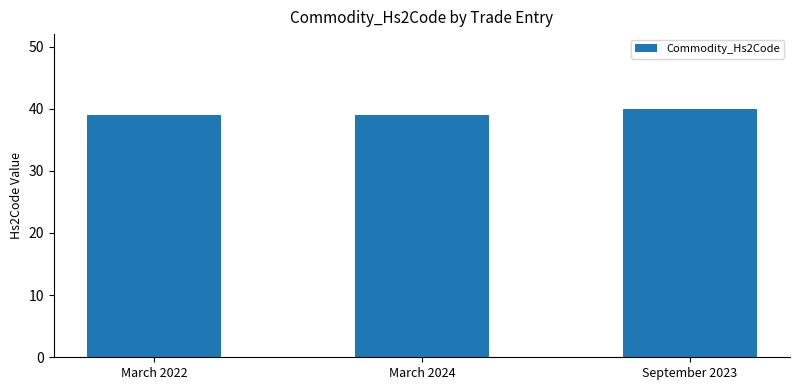

What is the difference between the maximum and minimum values?

1